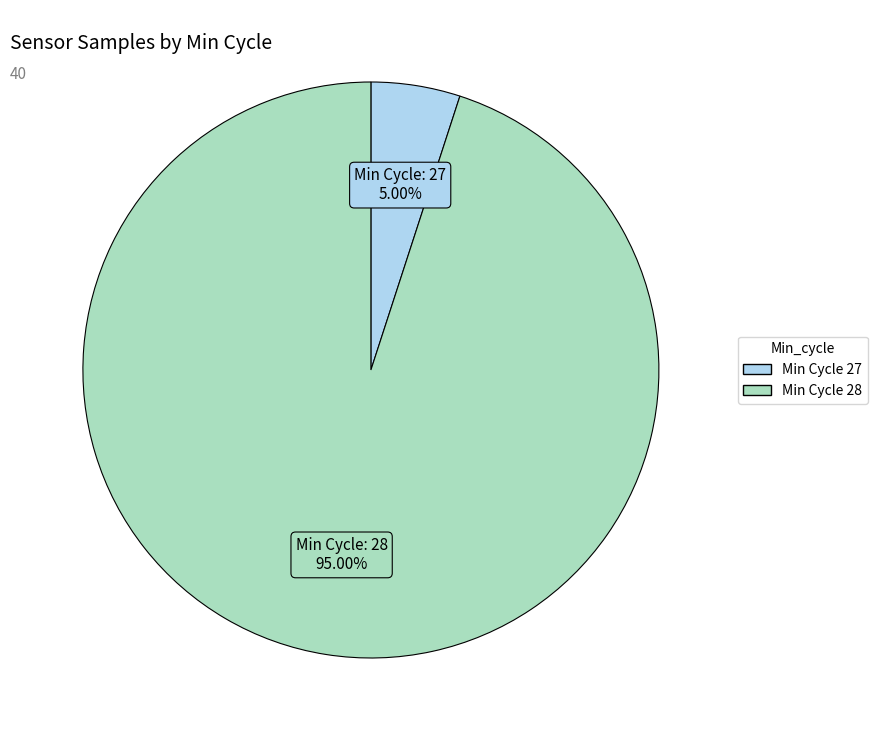

To the nearest percent, what is the average slice percentage?

50%